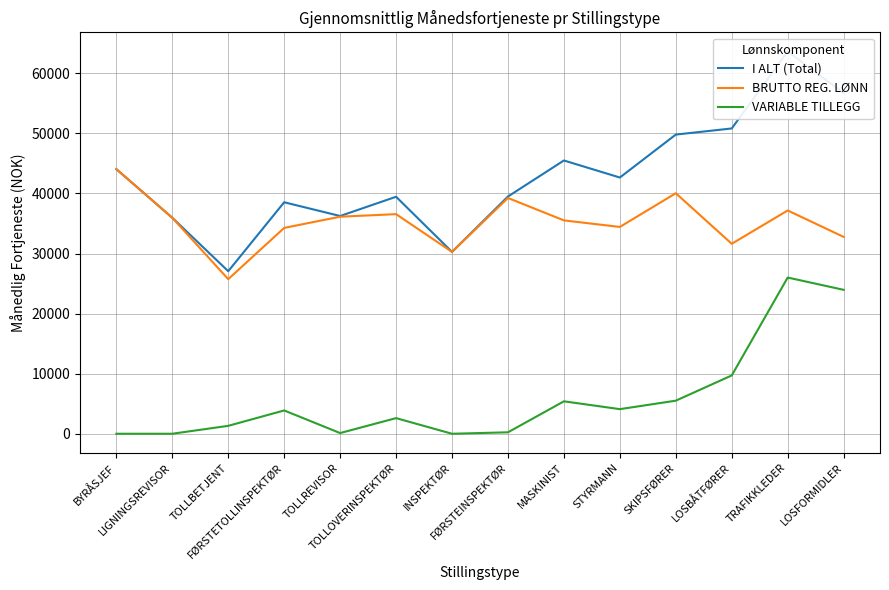

Which series has the widest spread of values?

I ALT (Total)